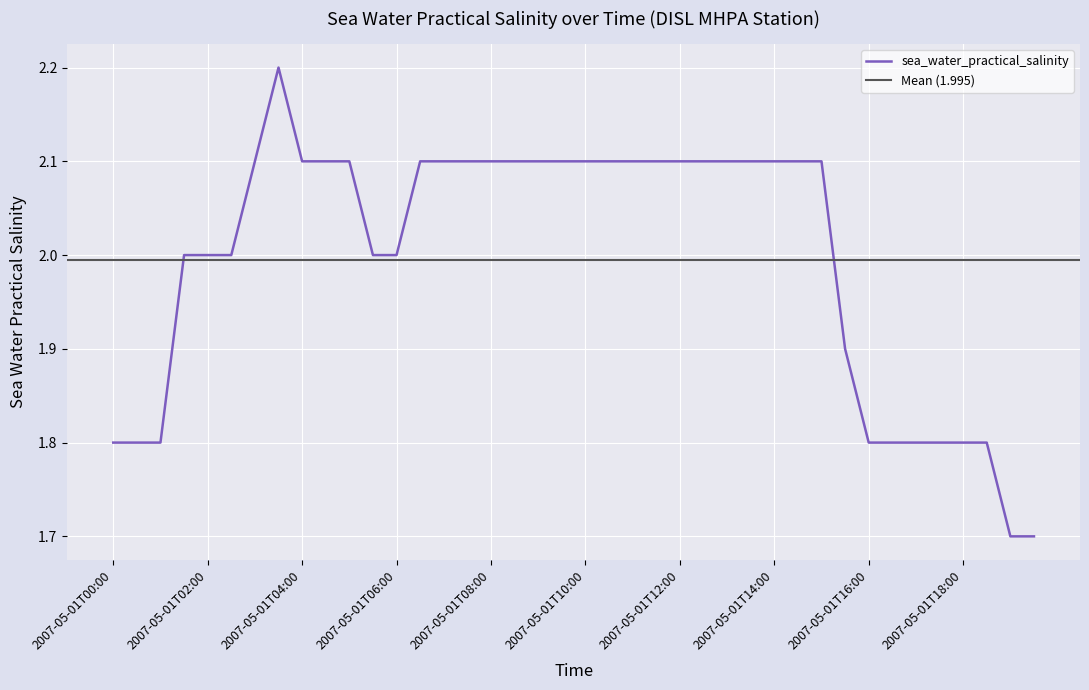

The chart shows a value of 0.7 at 2007-05-01T15:30. True or false?

False